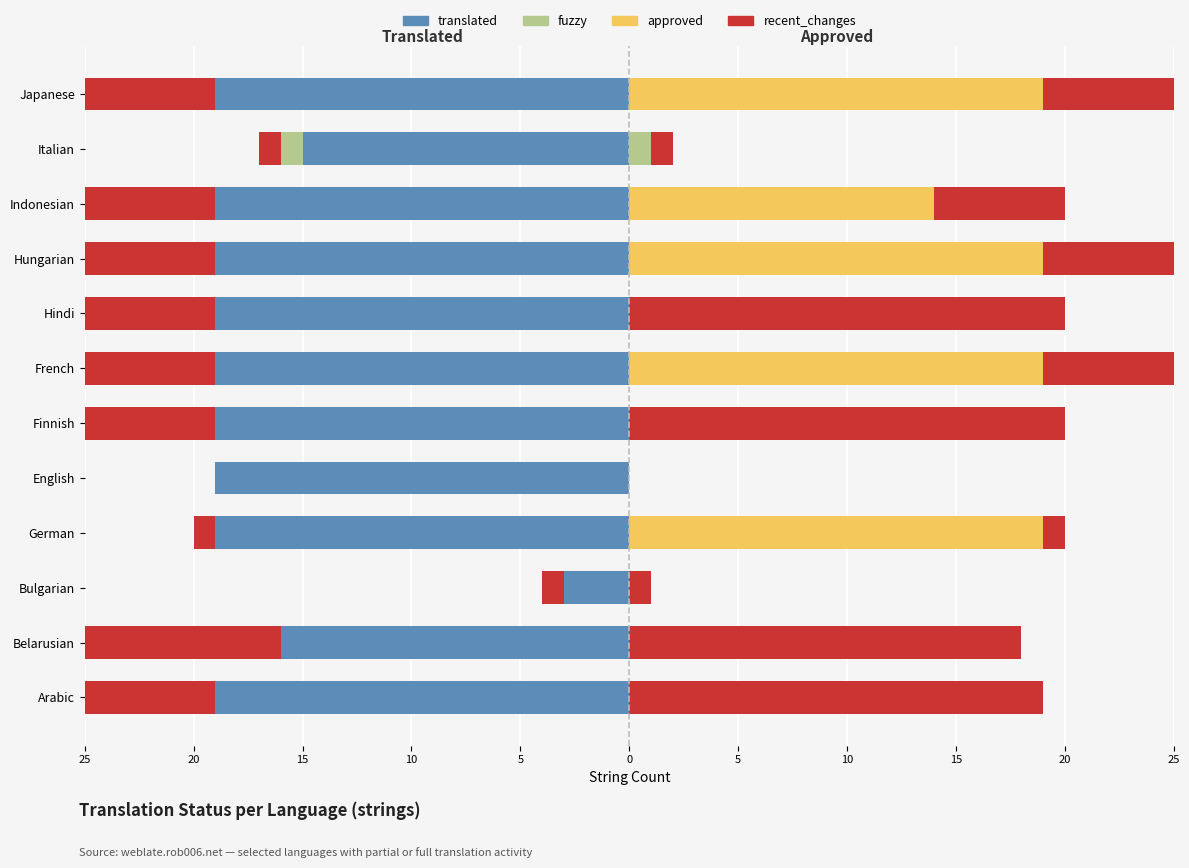

The value of approved at French is 19. True or false?

True